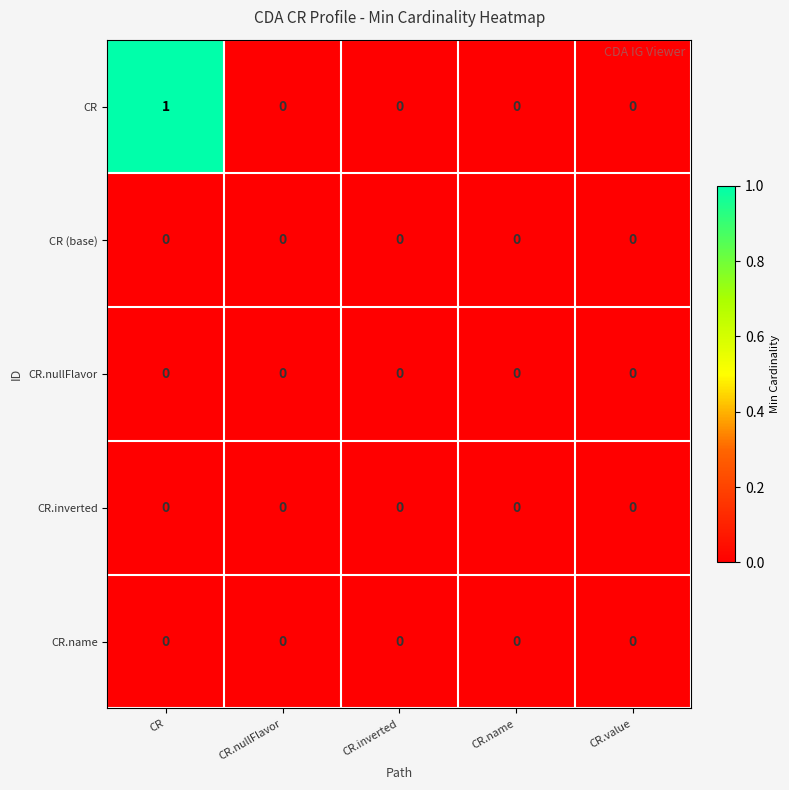

Which series has the largest range (max minus min)?

CR